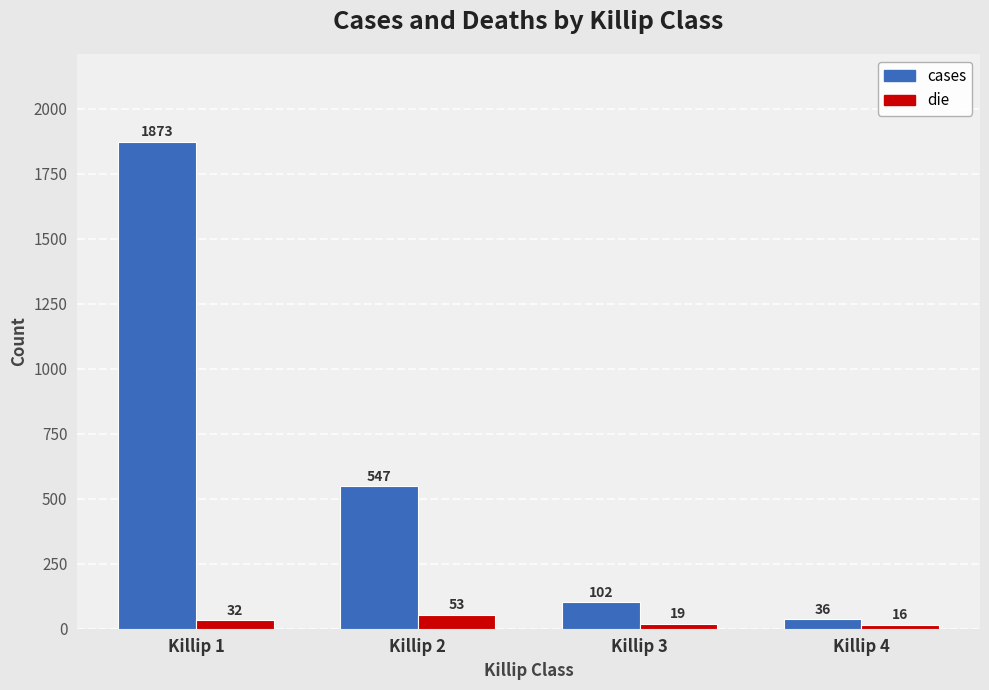

Which series changed the most between Killip 1 and Killip 4?

cases